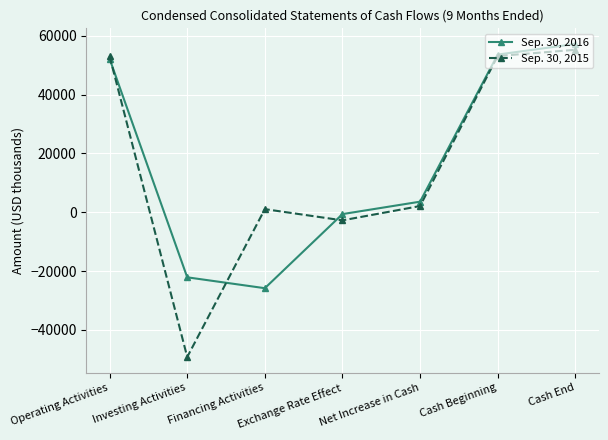

Rank the series at Exchange Rate Effect from highest to lowest value.

Sep. 30, 2016, Sep. 30, 2015